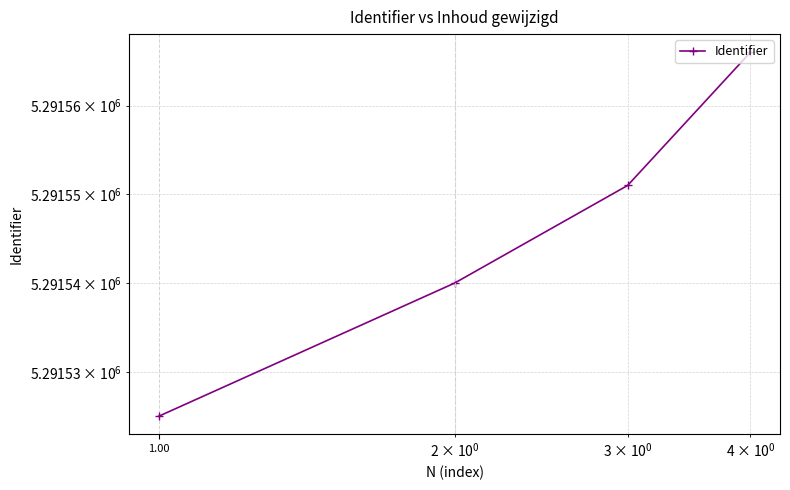

True or false: there are more than 2 points higher than both neighbors.

False